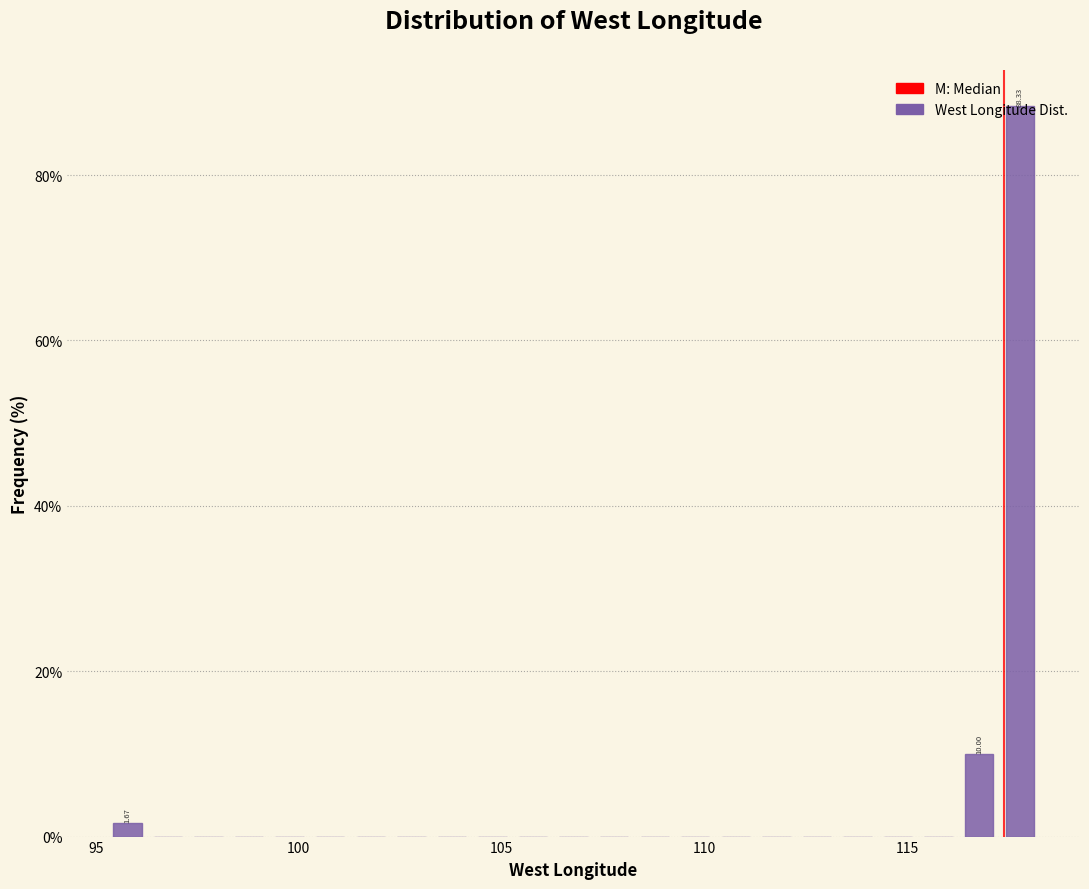

Around what value on the x-axis is the tallest bar? Give the approximate position of its centre, as read against the axis.

118.0